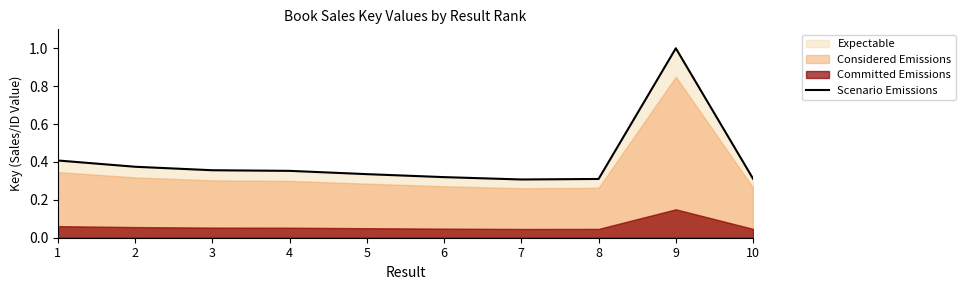

The chart shows a value of 0.5 at 10. True or false?

False